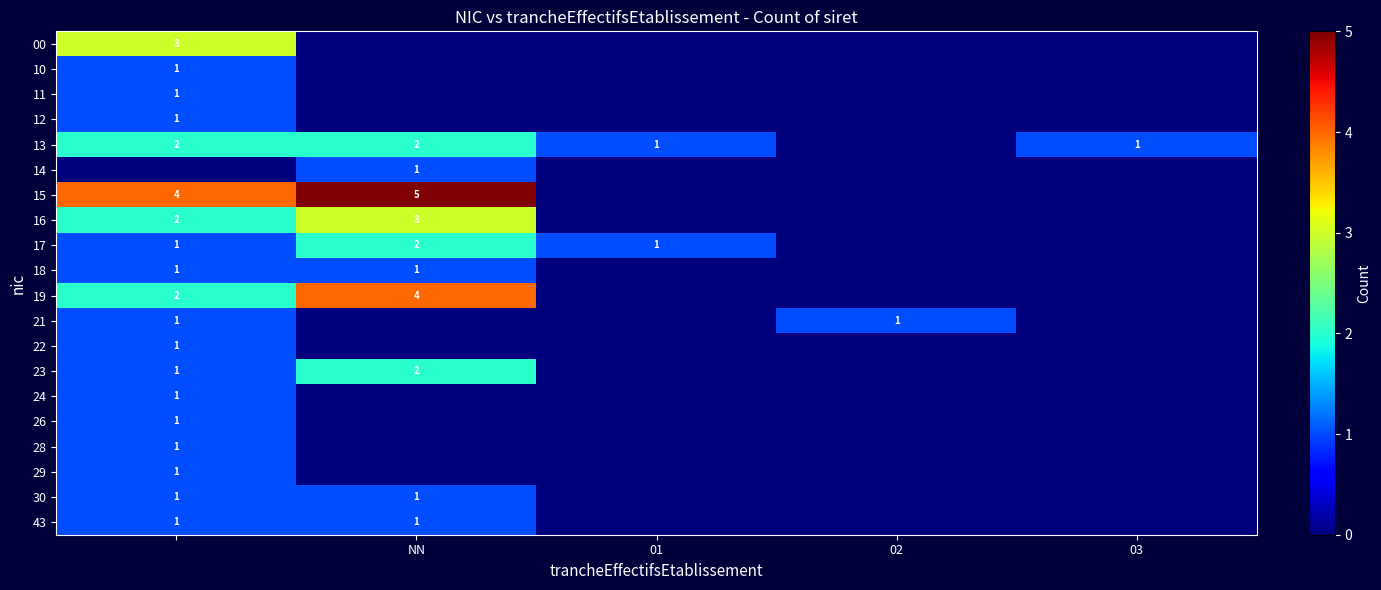

True or false: 22 has a value of 0 at 01.

True